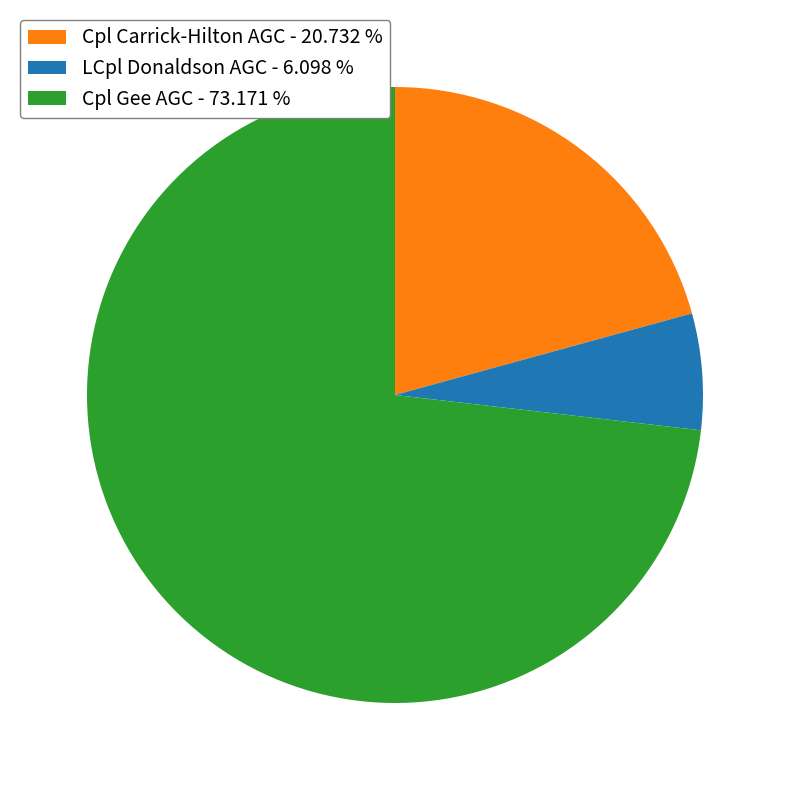

Is there any slice that represents more than half of the pie?

Yes